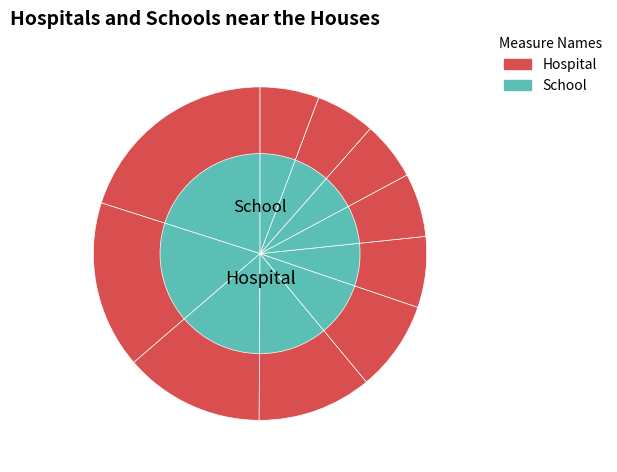

To the nearest percent, what portion does pct85 represent?

6%